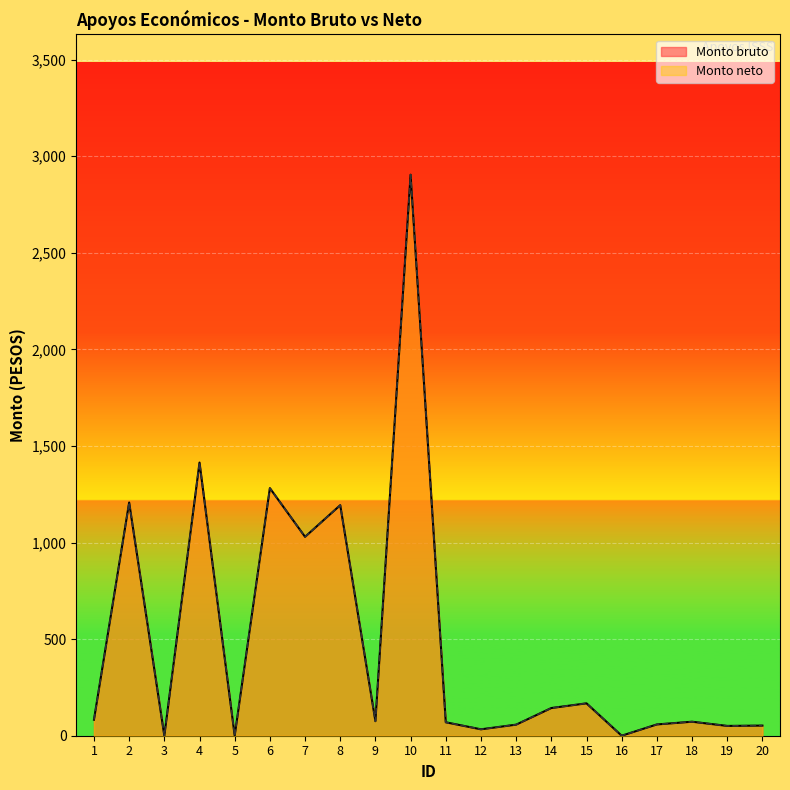

Reading left to right, what are all the values shown in this chart?

Monto bruto: 82.9	1207.3	0.0	1414.2	0.0	1281.6	1029.6	1193.5	75.2	2904.4	69.5	33.1	57.2	143.3	167.6	0.0	58.4	72.5	50.7	52.4
Monto neto: 82.9	1207.3	0.0	1414.2	0.0	1281.6	1029.6	1193.5	75.2	2904.4	69.5	33.1	57.2	143.3	167.6	0.0	58.4	72.5	50.7	52.4